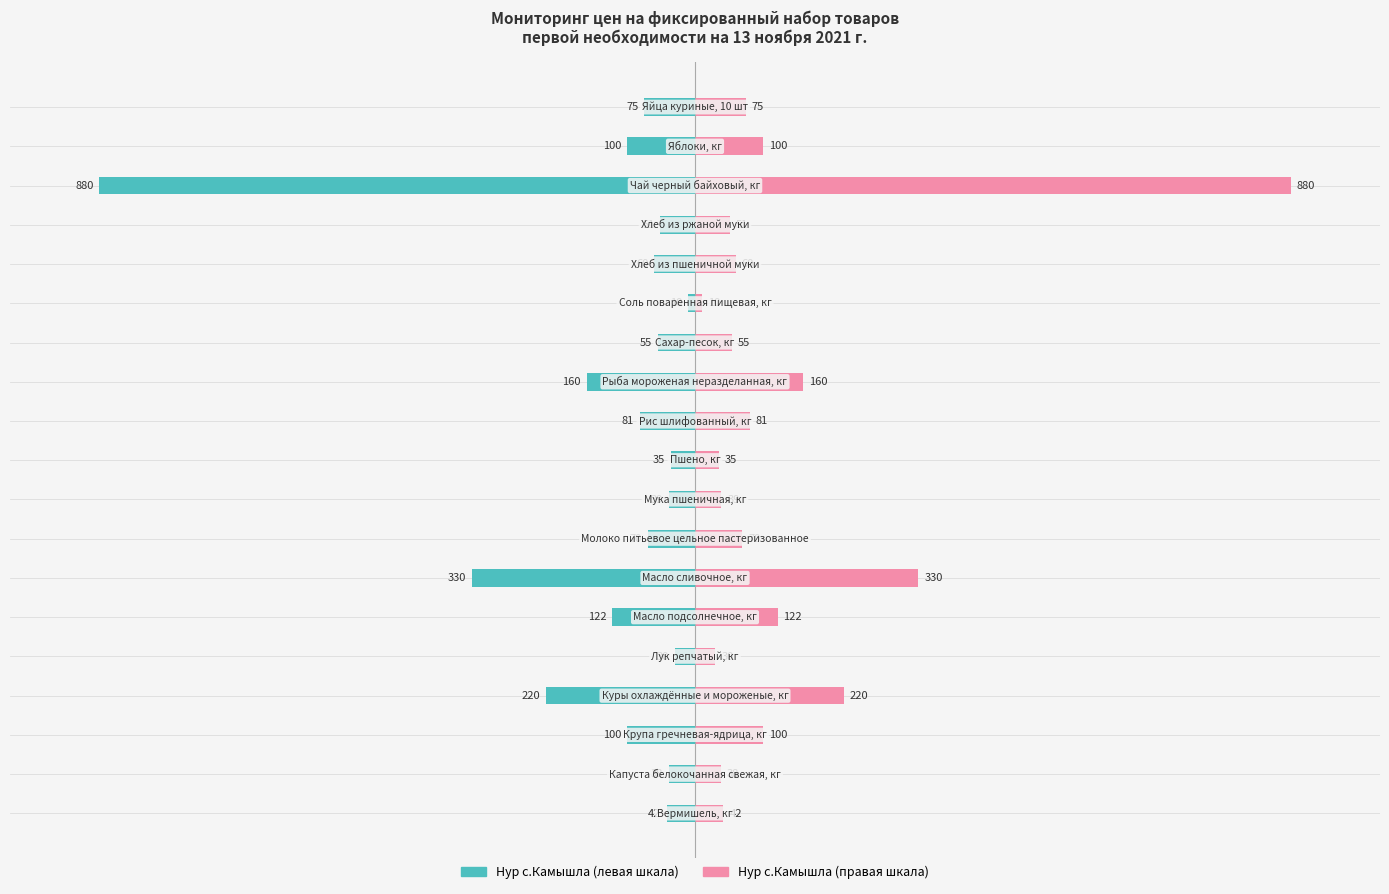

At how many categories does at least one series exceed -11?

19